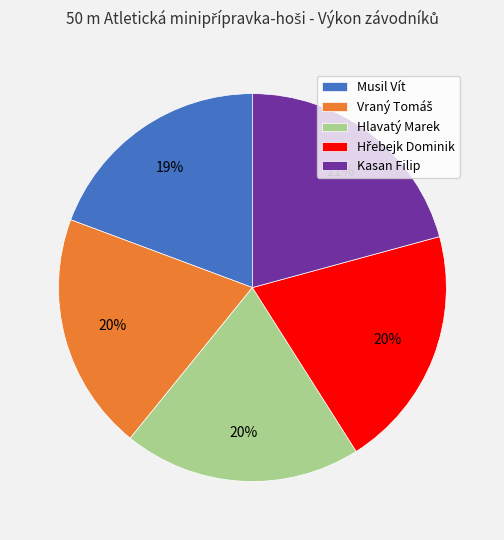

Which category has the smallest portion of the pie?

Musil Vít